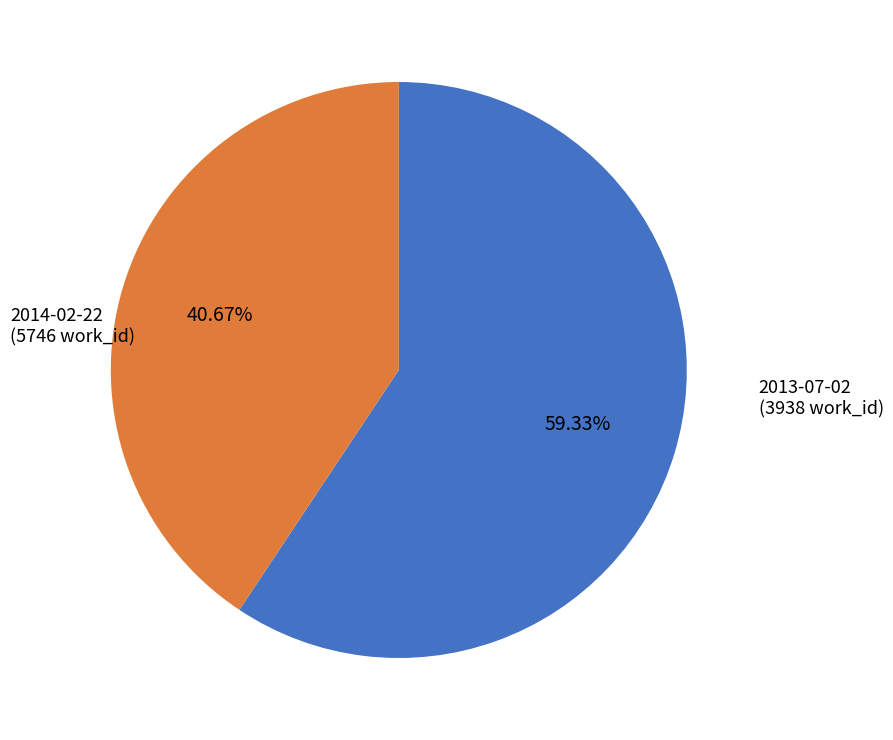

Rank the categories by value from highest to lowest.

2014-02-22, 2013-07-02